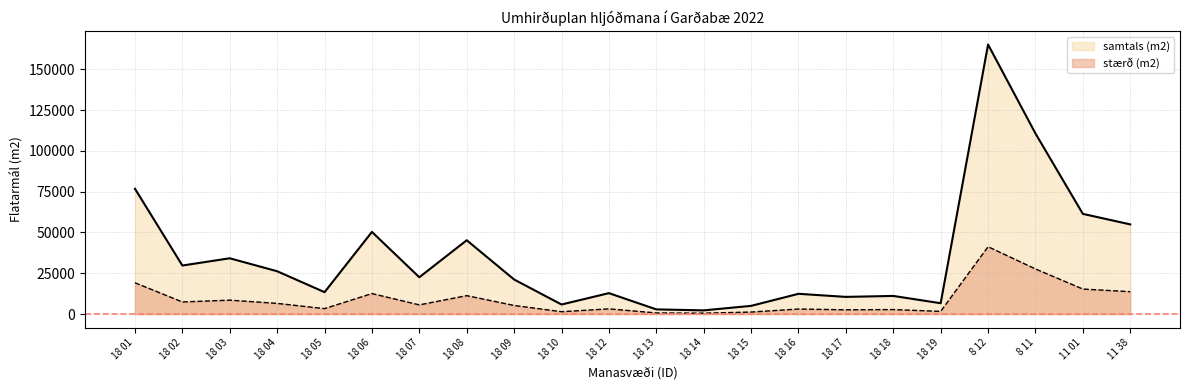

How many categories are shown in the chart?

22